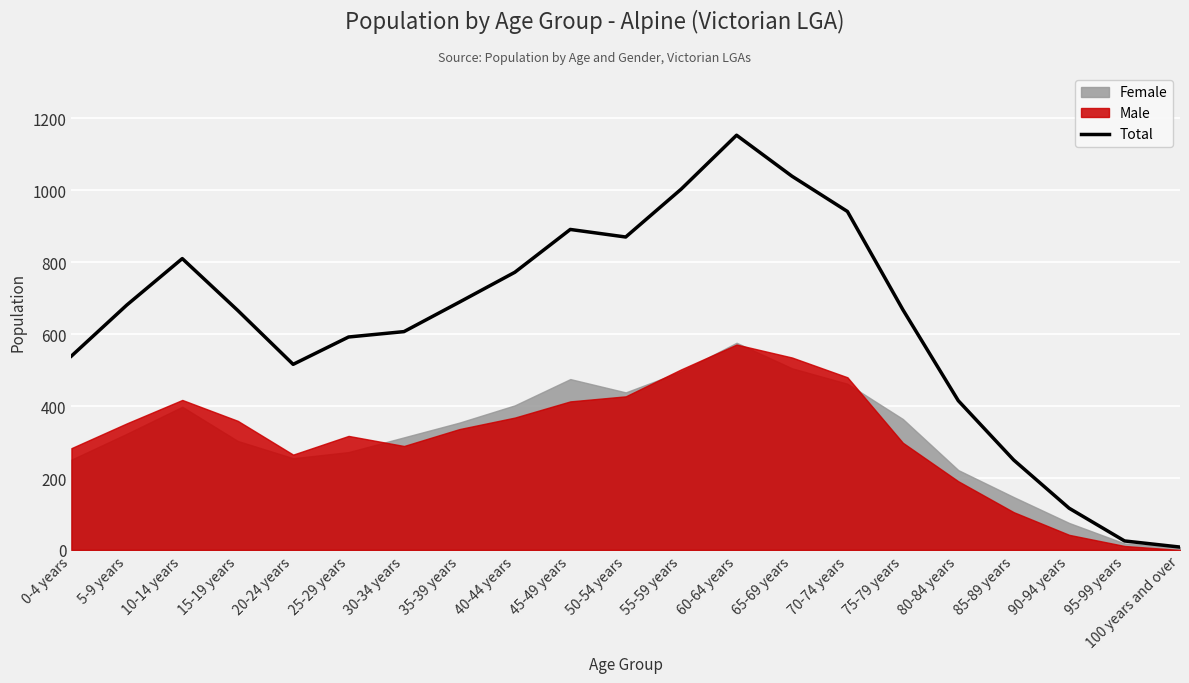

Where is the first local maximum?

10-14 years